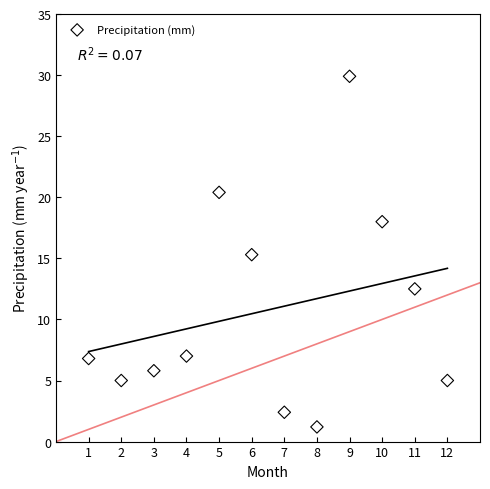

What is the average X value?

6.5